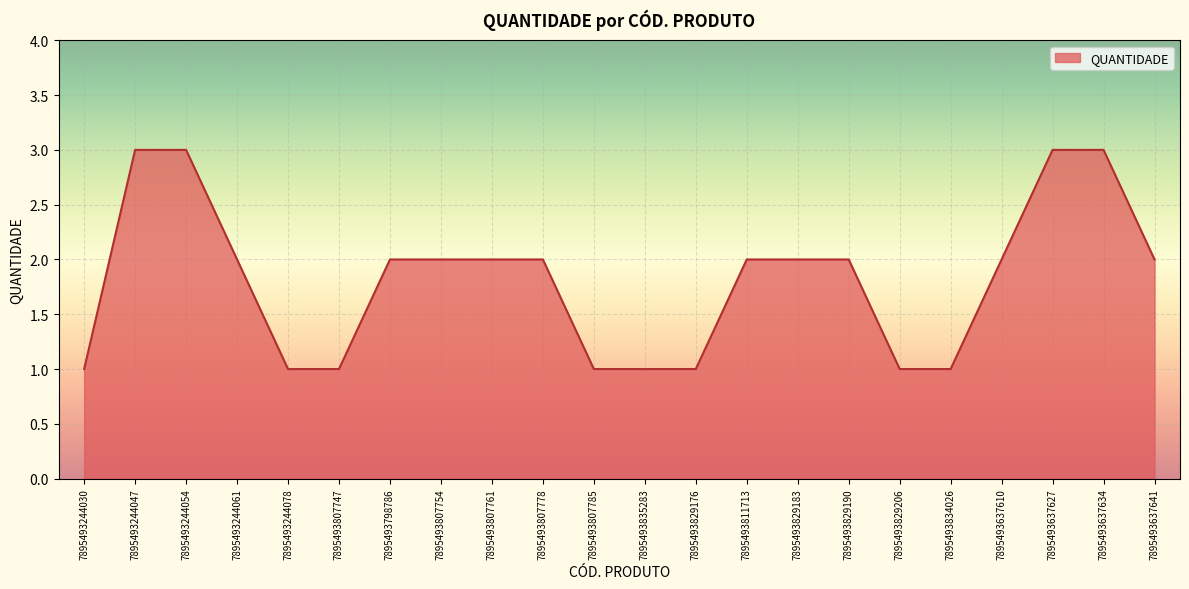

The chart shows a value of 2 at 7895493829190. True or false?

True